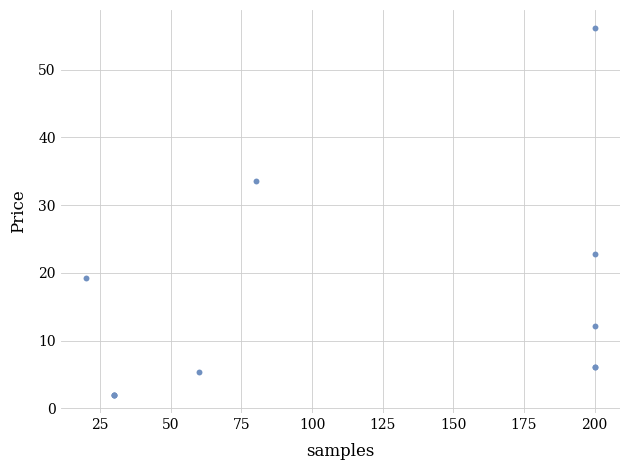

What Y value in the scatter plot is closest to 29?

33.6